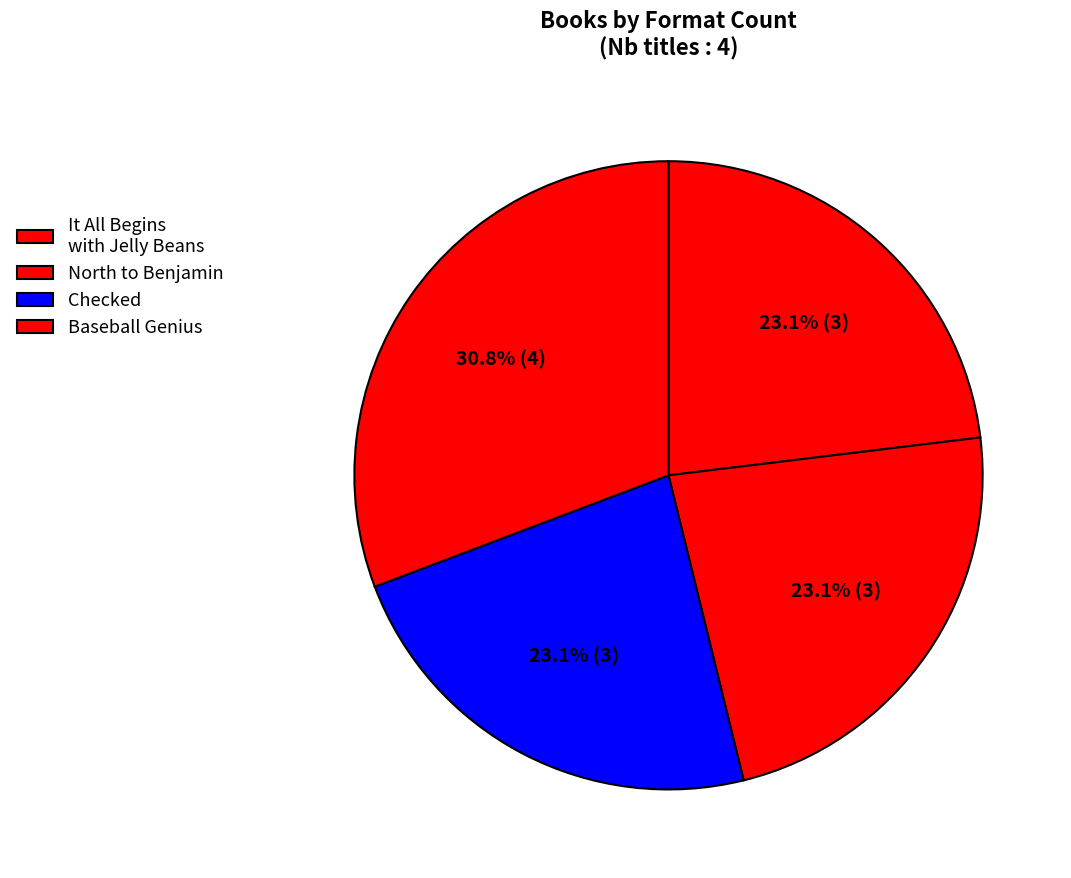

How many slices are in this pie chart?

4